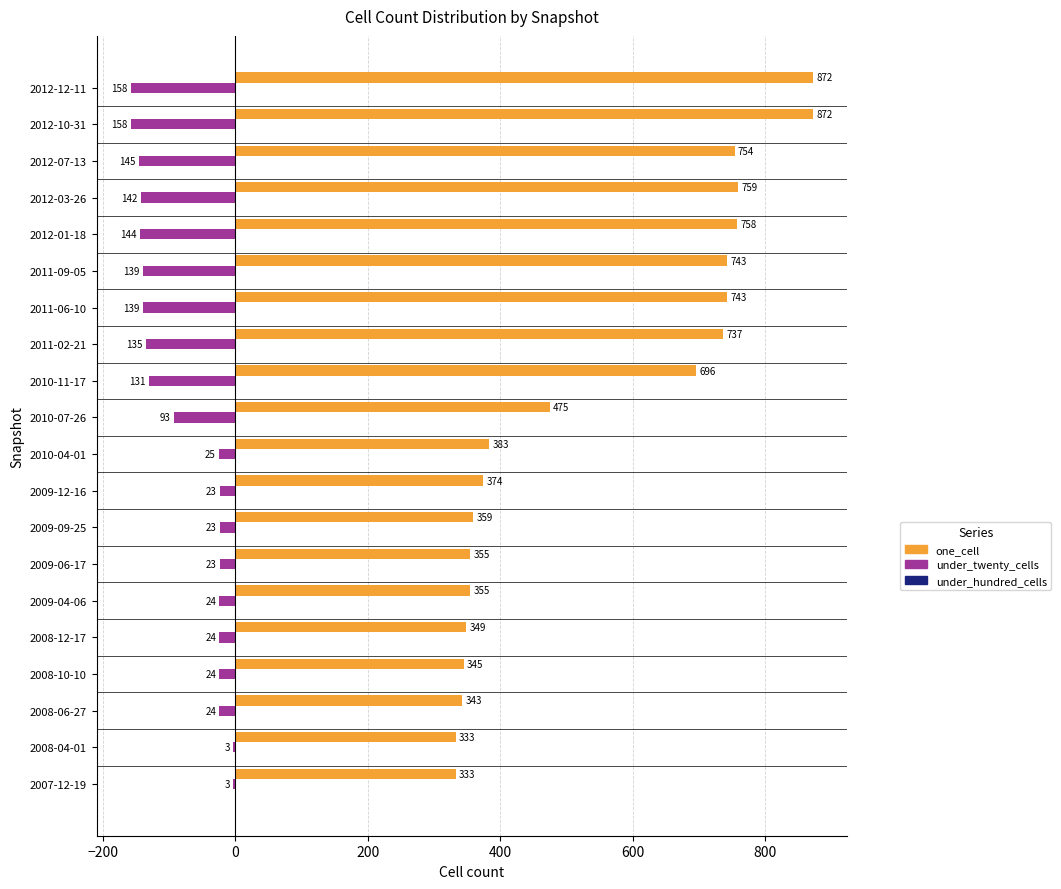

The value of one_cell at 2012-01-18 is 758. True or false?

True